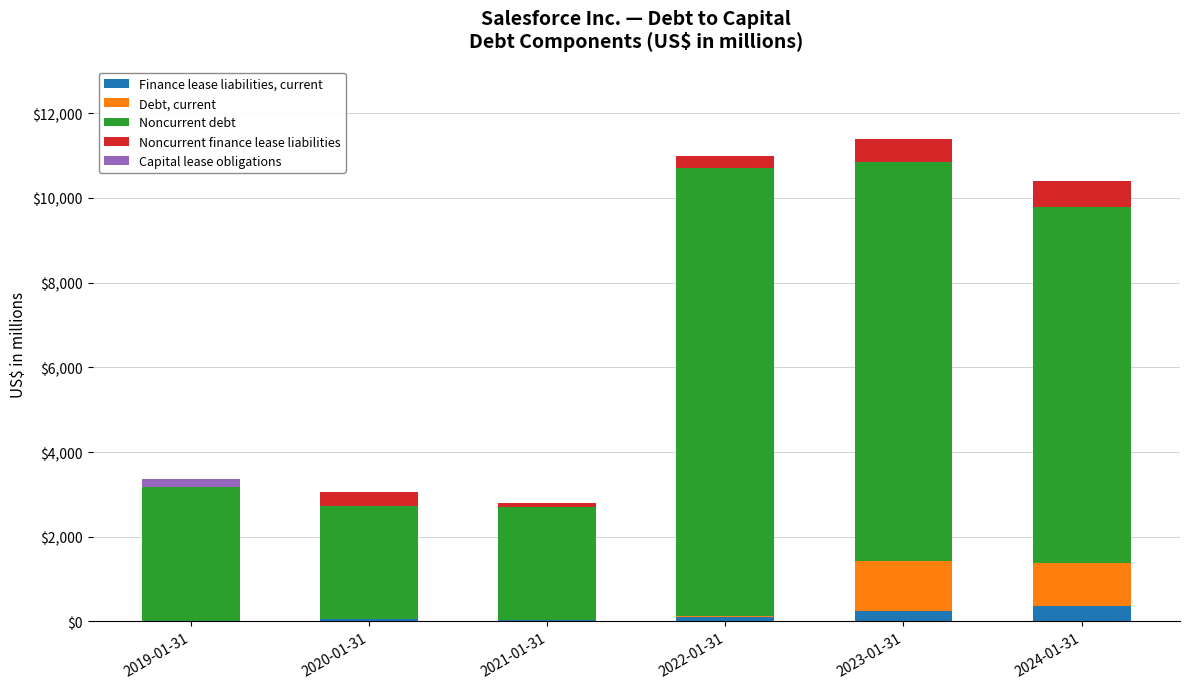

Are the bars horizontal?

No